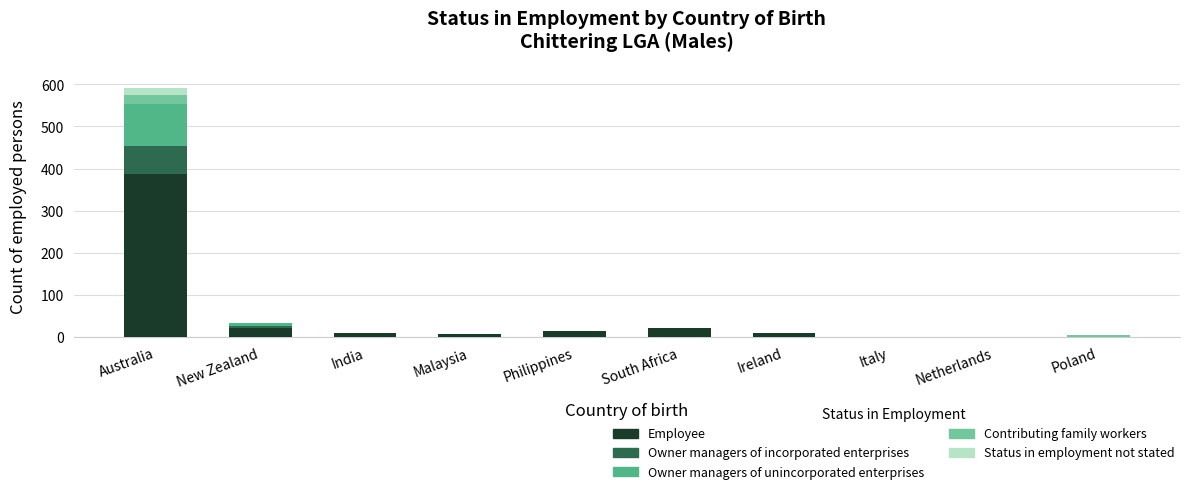

How many data points does each series have?

10